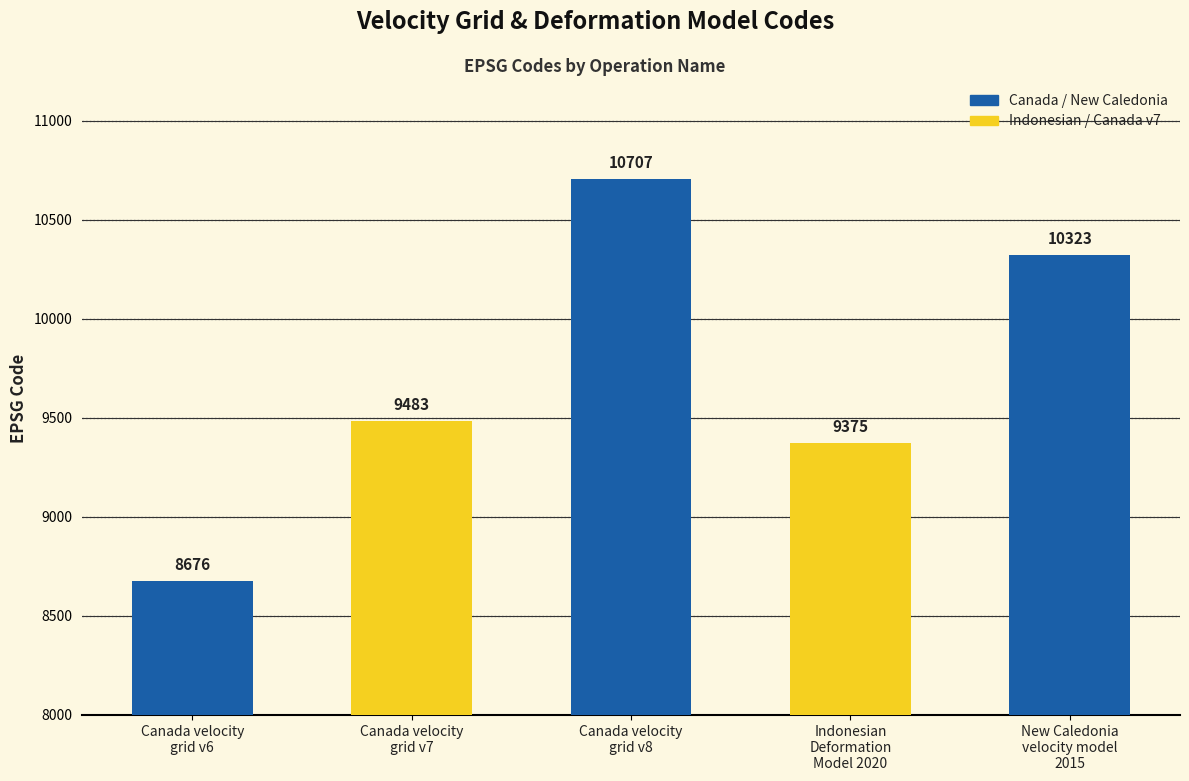

What is the ratio of the value at Indonesian
Deformation
Model 2020 to the value at Canada velocity
grid v7?

1.0